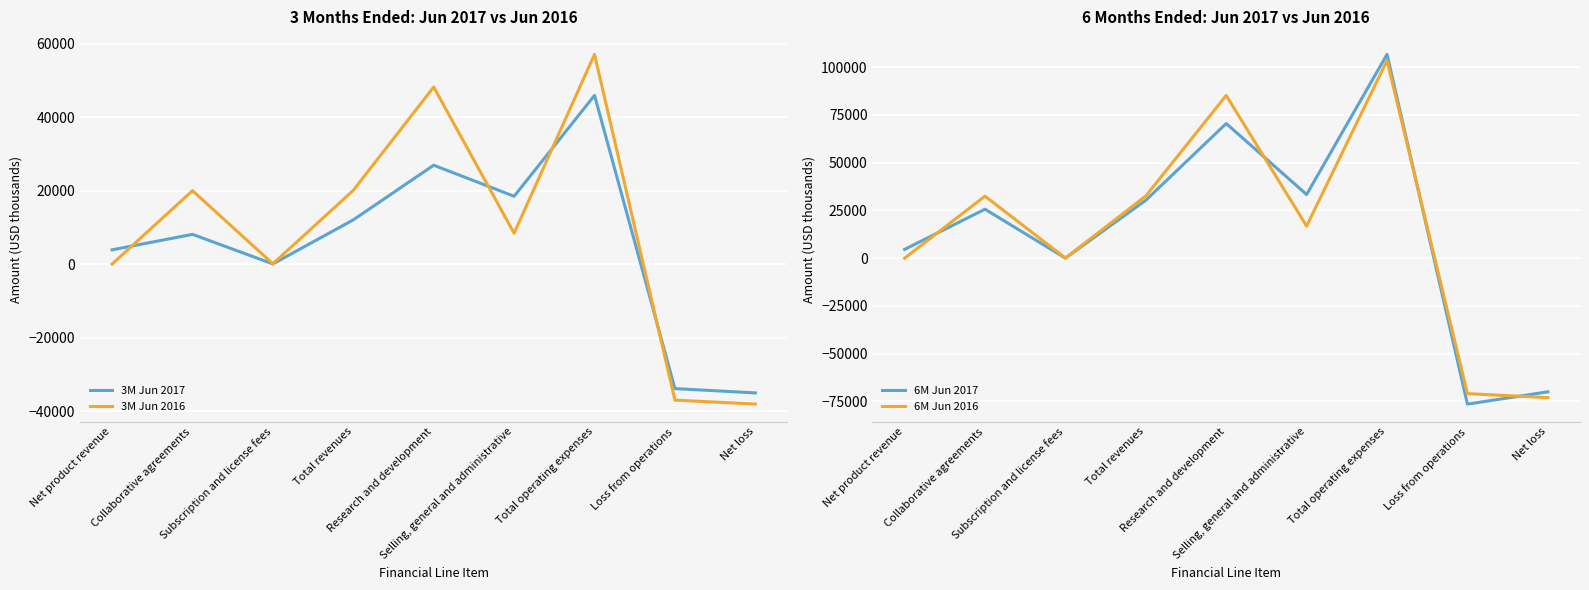

Between Collaborative agreements and Total revenues, which is larger?

Total revenues